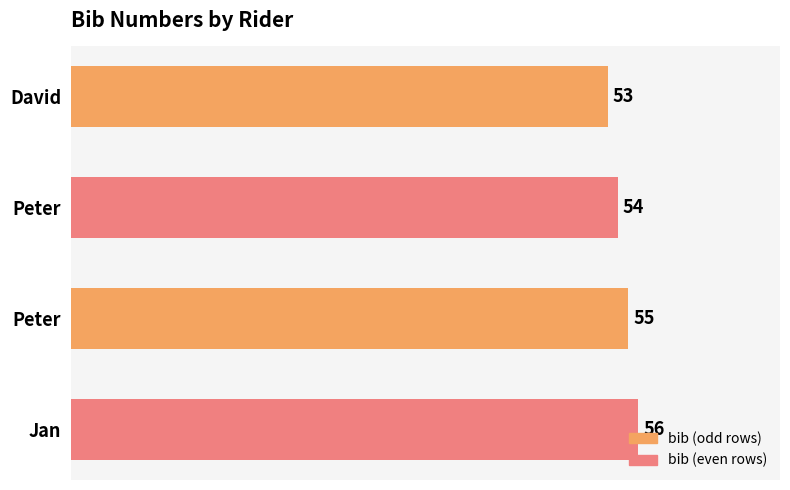

How many categories are shown in the chart?

4